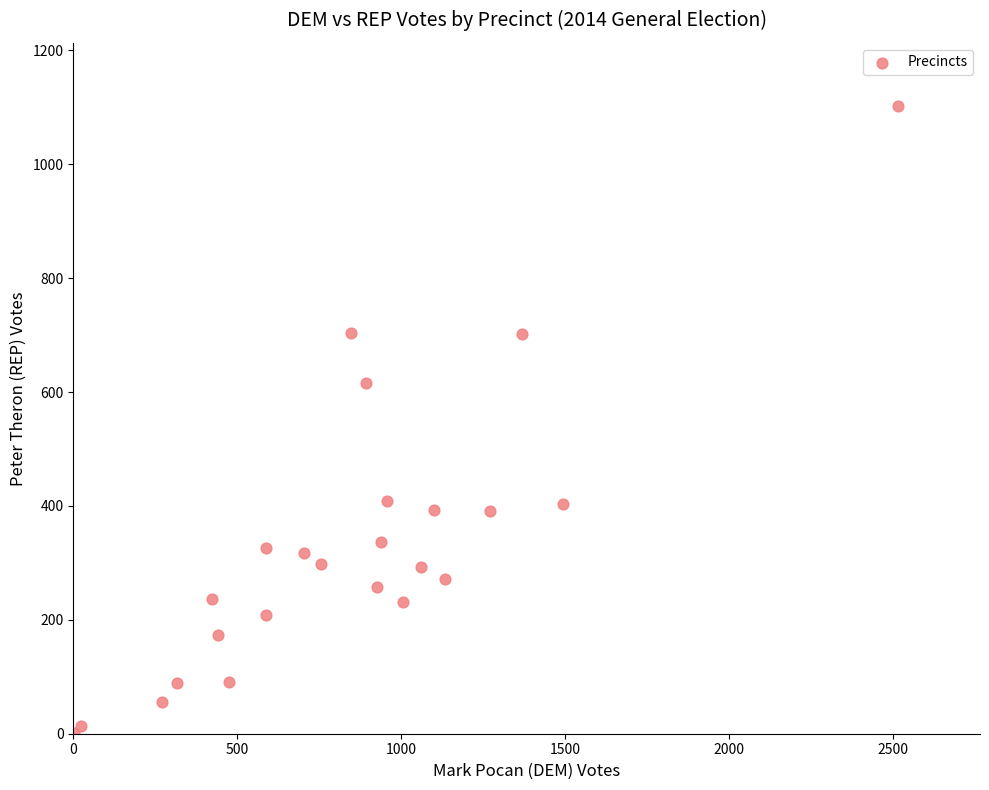

What Y value in the scatter plot is closest to 552?

616